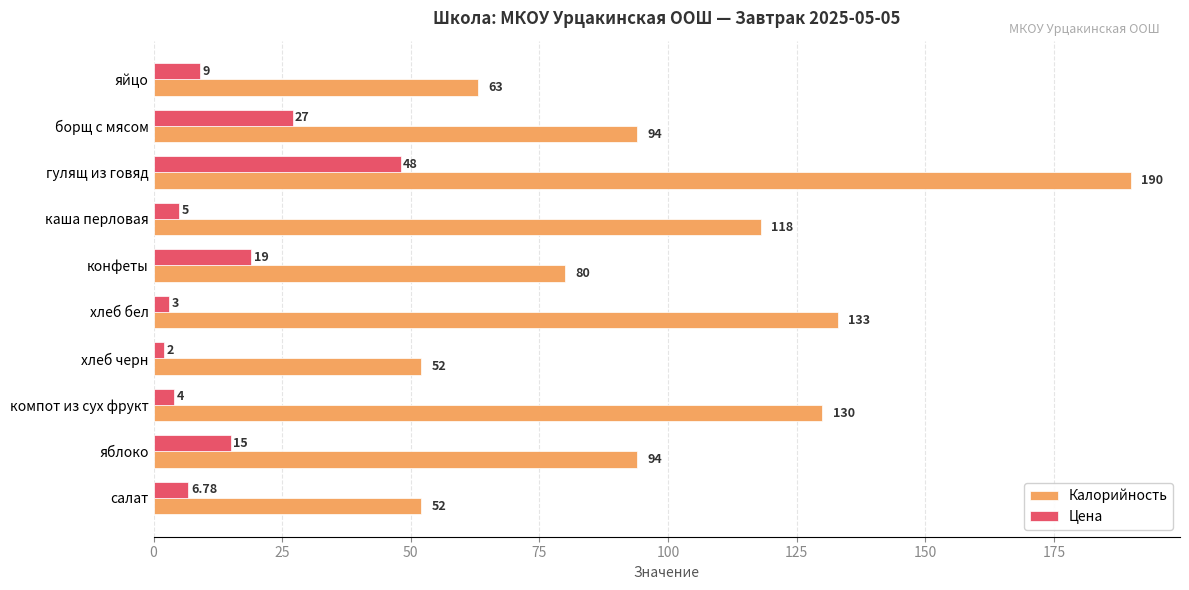

What is the sum of all Калорийность values?

1006.0